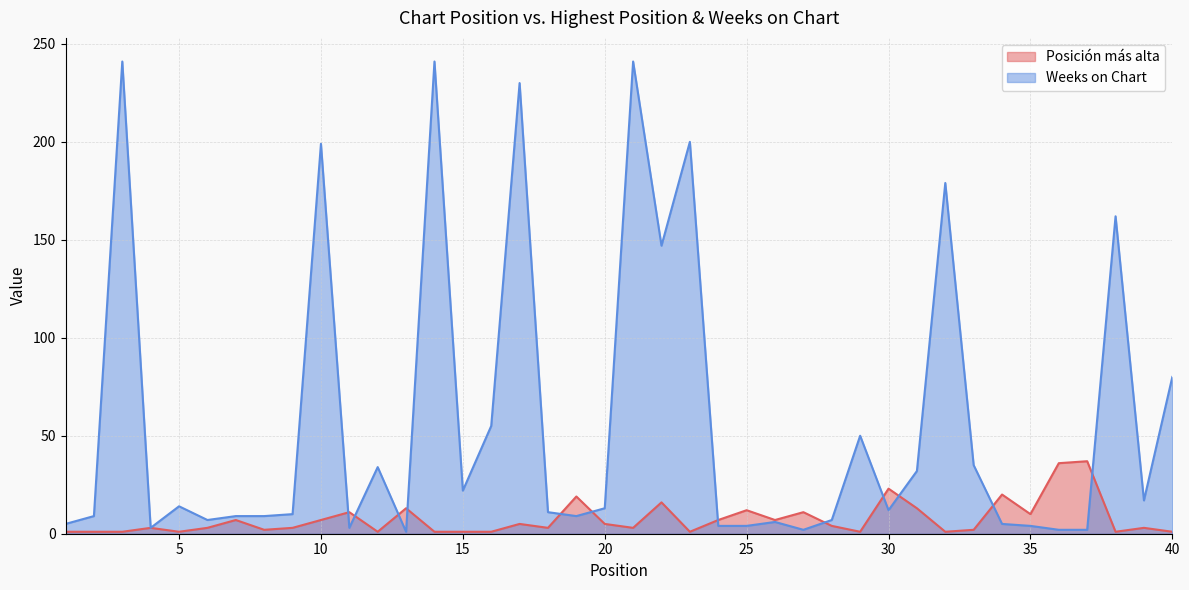

Which series has the largest total across all categories?

Weeks on Chart